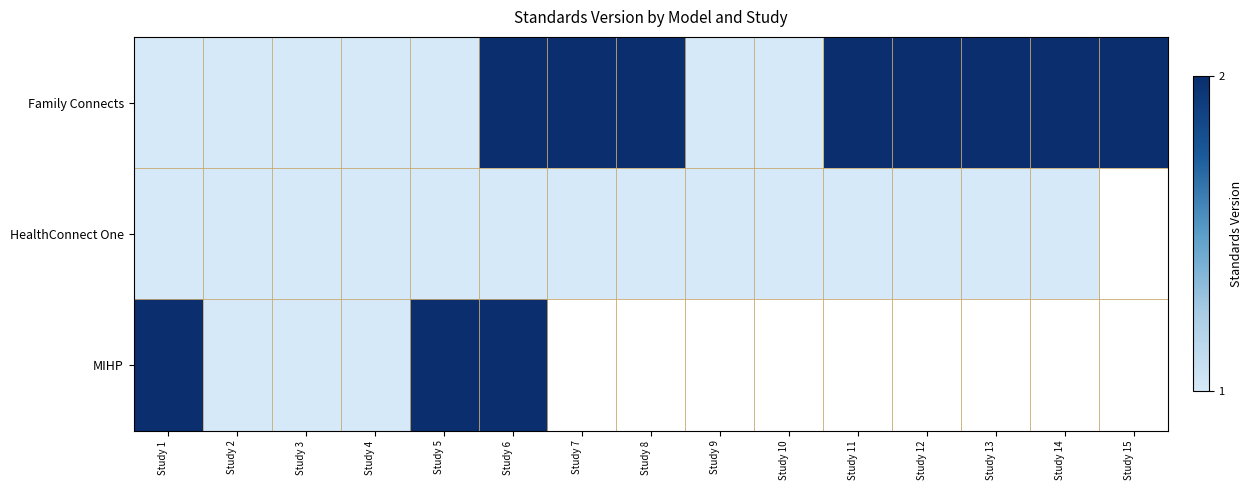

Which series has the largest total across all categories?

Family Connects